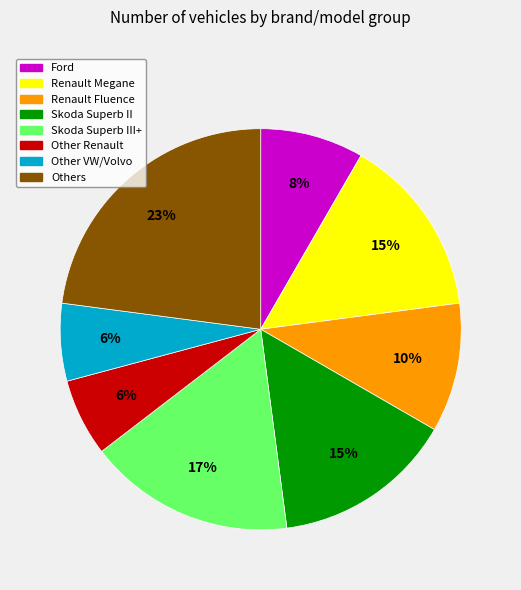

To the nearest percent, what is the average slice percentage?

12%